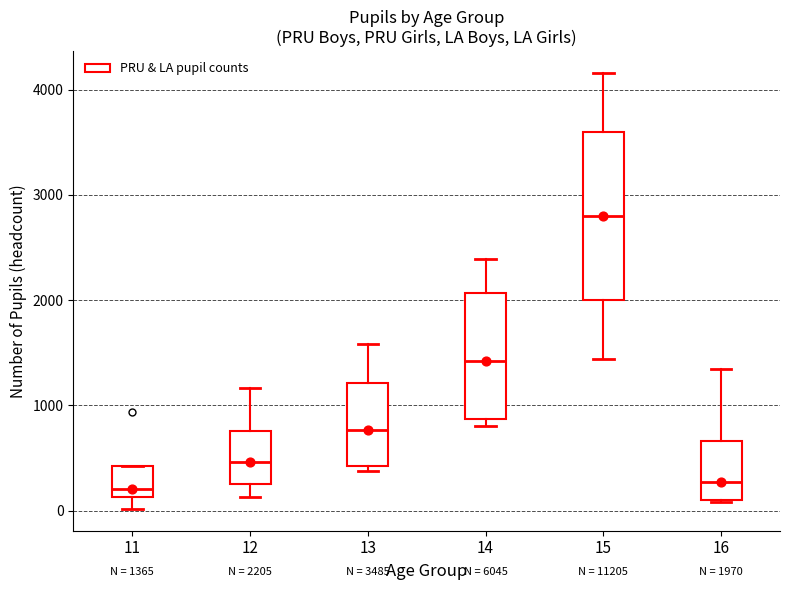

Which box's median line is the highest?

15